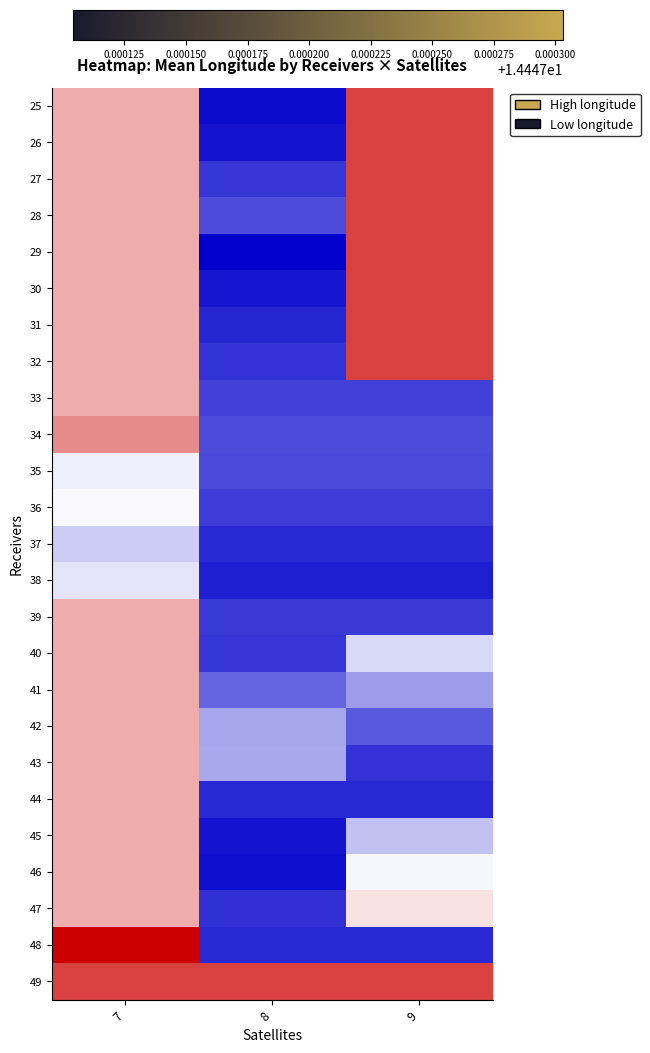

Reading right to left, list all the values displayed in this chart.

25: 9=14.4	8=14.4	7=14.4
26: 9=14.4	8=14.4	7=14.4
27: 9=14.4	8=14.4	7=14.4
28: 9=14.4	8=14.4	7=14.4
29: 9=14.4	8=14.4	7=14.4
30: 9=14.4	8=14.4	7=14.4
31: 9=14.4	8=14.4	7=14.4
32: 9=14.4	8=14.4	7=14.4
33: 9=14.4	8=14.4	7=14.4
34: 9=14.4	8=14.4	7=14.4
35: 9=14.4	8=14.4	7=14.4
36: 9=14.4	8=14.4	7=14.4
37: 9=14.4	8=14.4	7=14.4
38: 9=14.4	8=14.4	7=14.4
39: 9=14.4	8=14.4	7=14.4
40: 9=14.4	8=14.4	7=14.4
41: 9=14.4	8=14.4	7=14.4
42: 9=14.4	8=14.4	7=14.4
43: 9=14.4	8=14.4	7=14.4
44: 9=14.4	8=14.4	7=14.4
45: 9=14.4	8=14.4	7=14.4
46: 9=14.4	8=14.4	7=14.4
47: 9=14.4	8=14.4	7=14.4
48: 9=14.4	8=14.4	7=14.4
49: 9=14.4	8=14.4	7=14.4